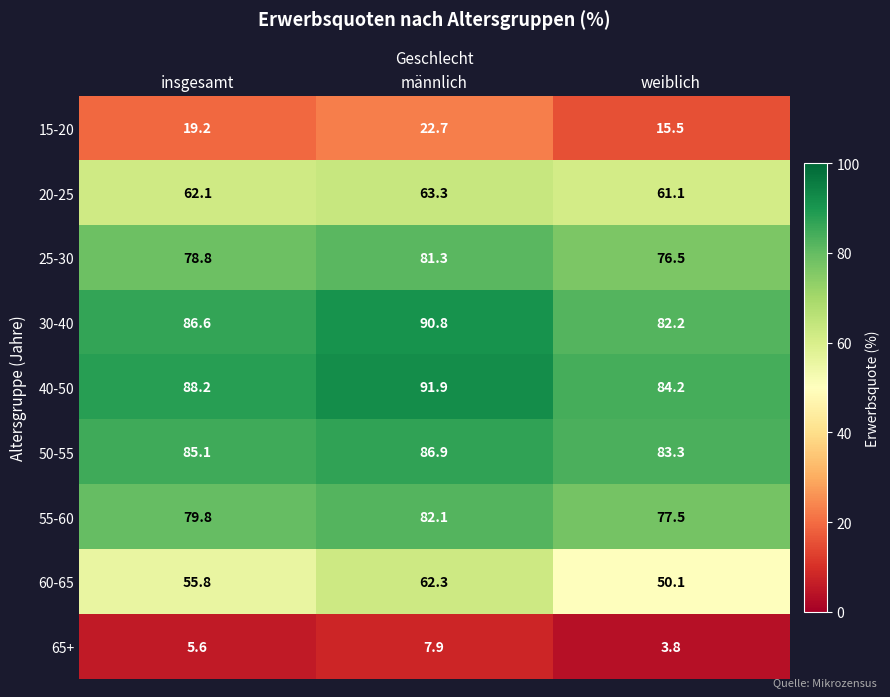

At how many categories does at least one series exceed 32?

3